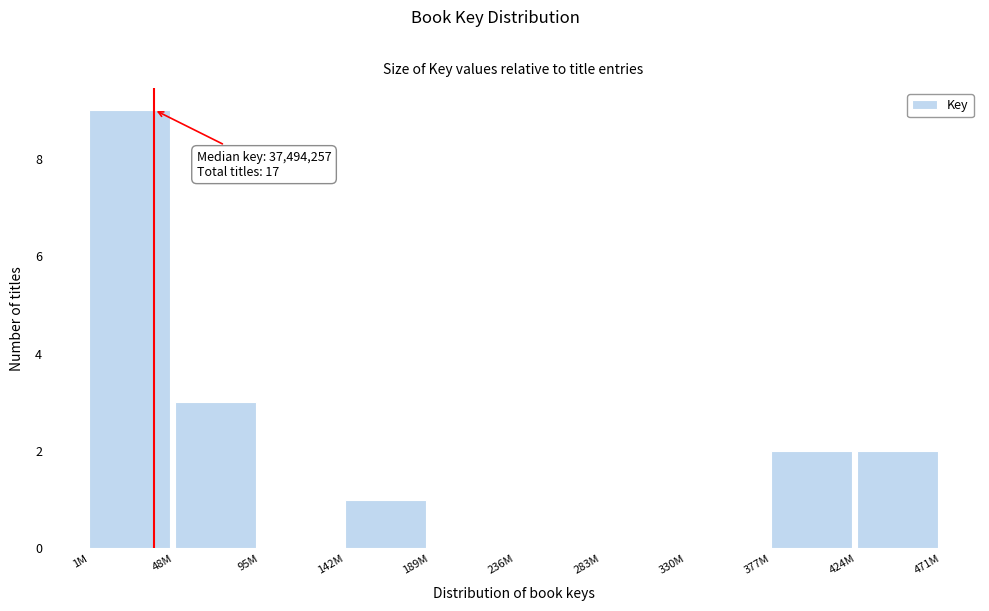

Reading left to right, transcribe all the data shown in this chart.

1M=9	48M=3	95M=0	142M=1	189M=0	236M=0	283M=0	330M=0	377M=2	424M=2